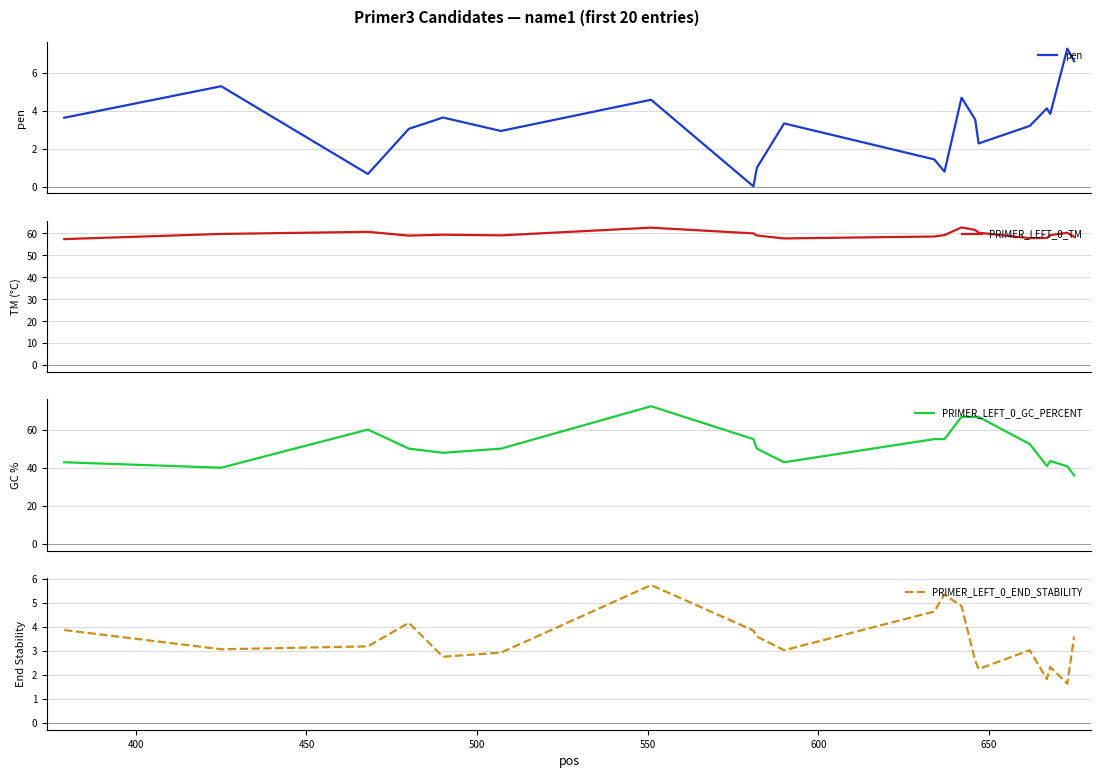

Does the chart have visible grid lines?

Yes